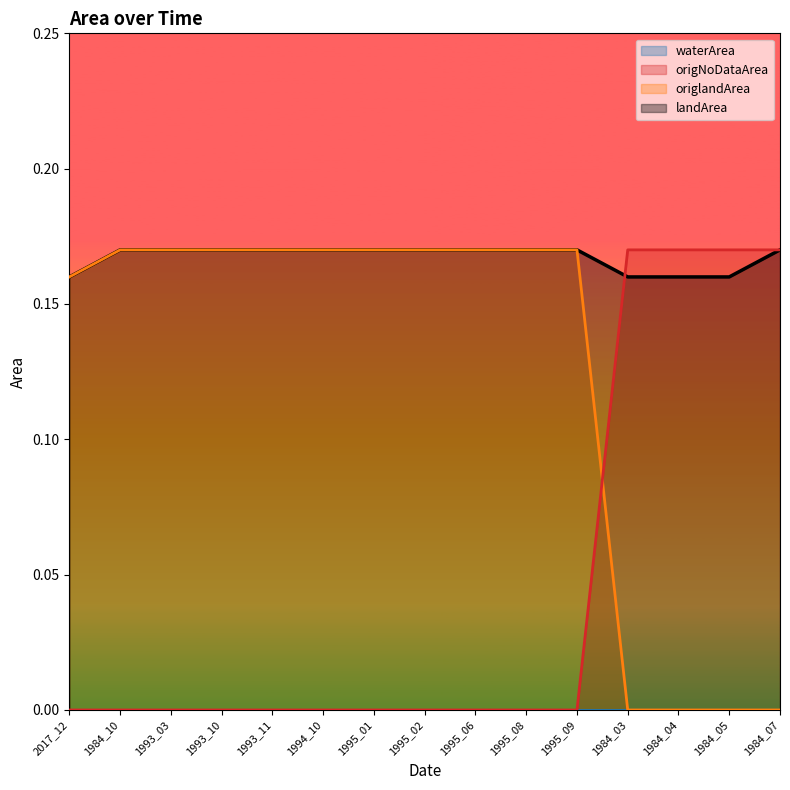

What is the difference between the maximum and minimum values in the origNoDataArea series?

0.2